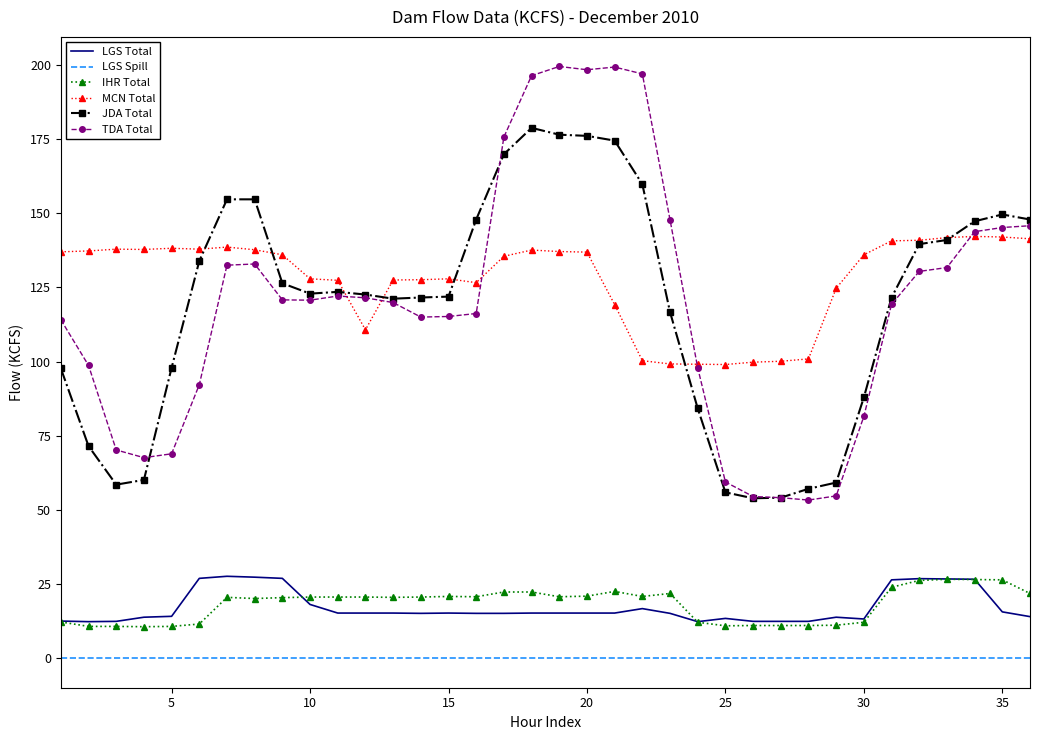

What is the maximum value for LGS Total?

27.6